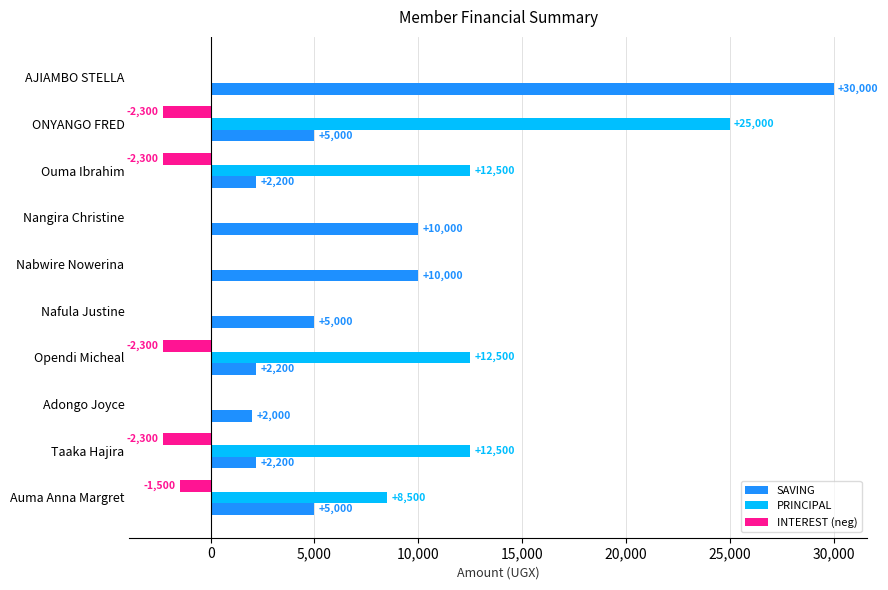

The SAVING series shows 2519 at Nangira Christine. True or false?

False